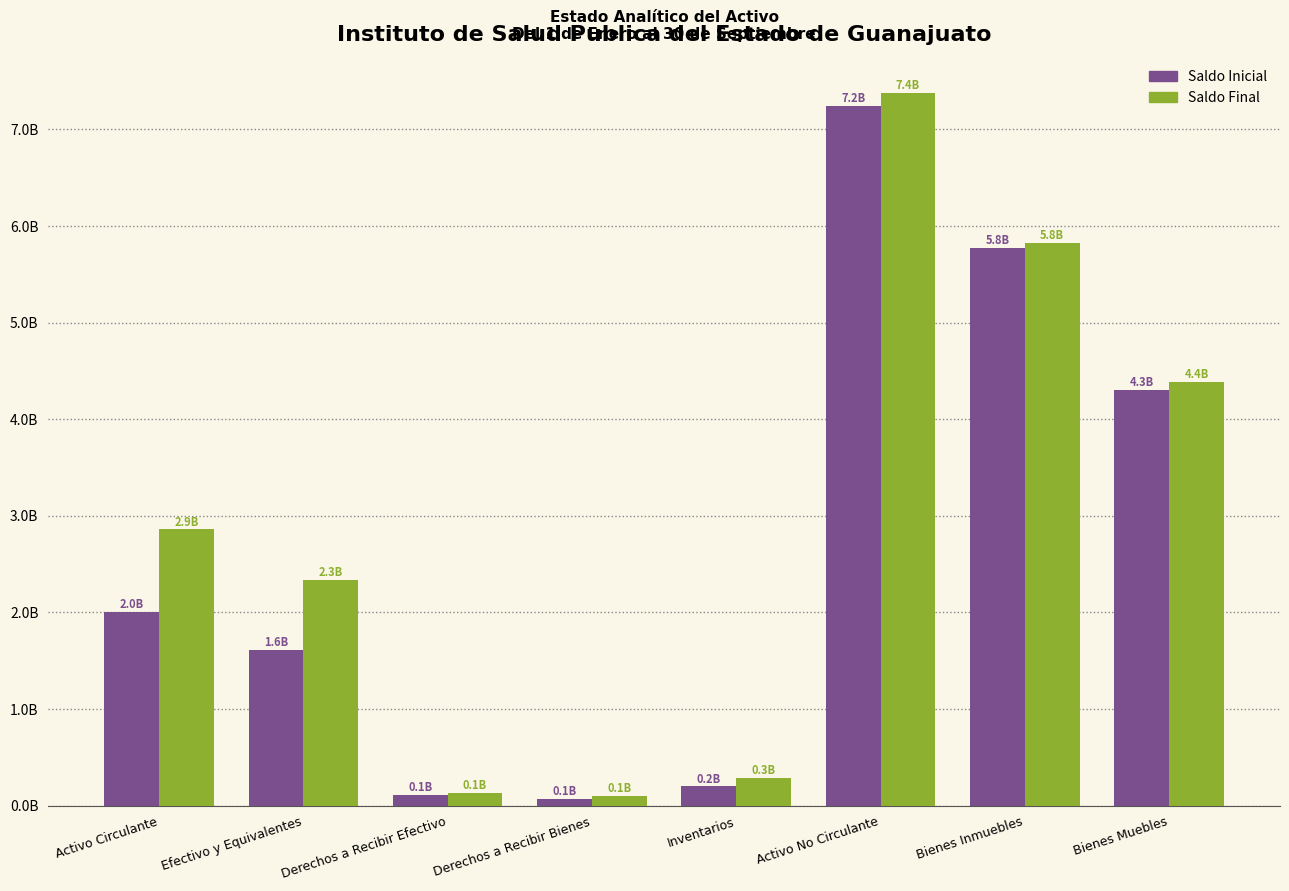

Between Inventarios and Activo Circulante, which is larger?

Activo Circulante